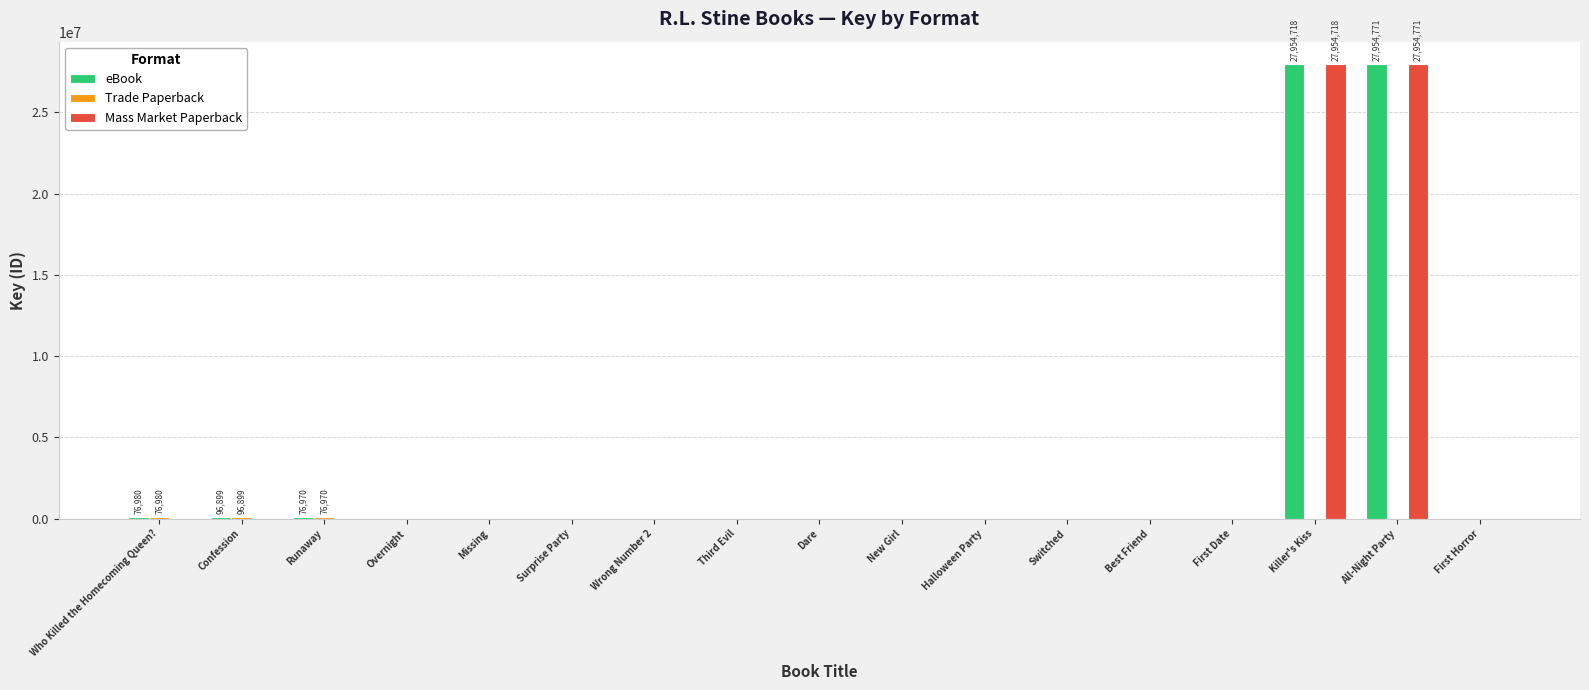

What is the greatest value displayed?

27954771